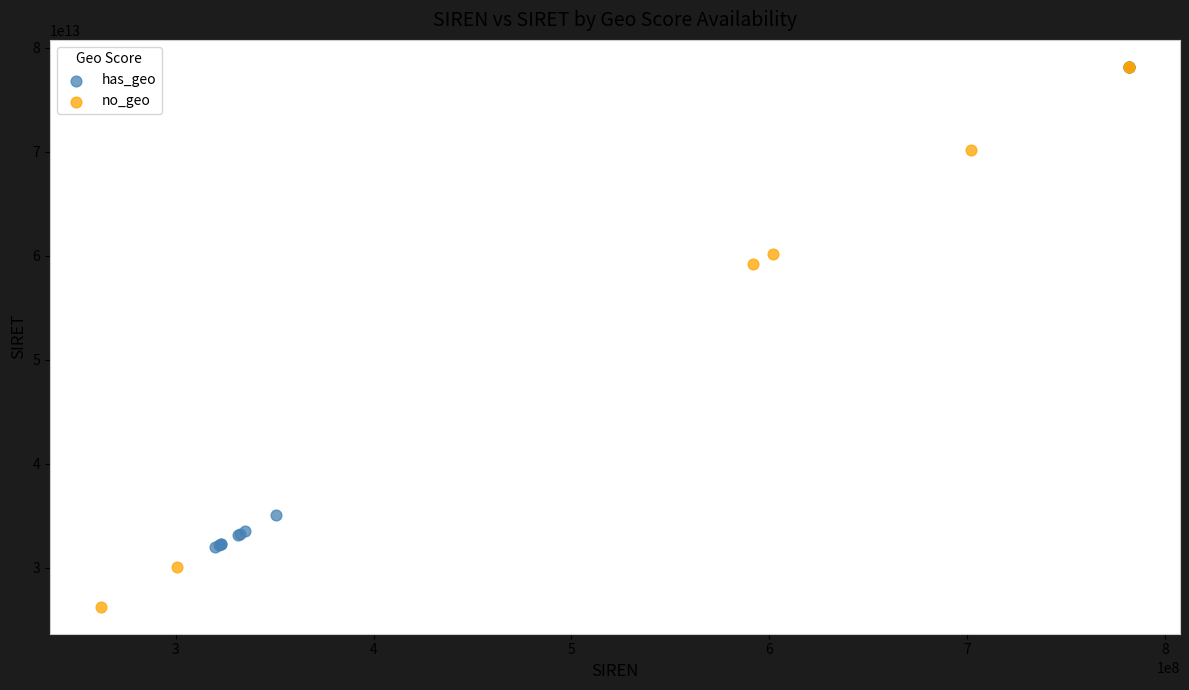

Which series reaches the minimum Y coordinate?

no_geo